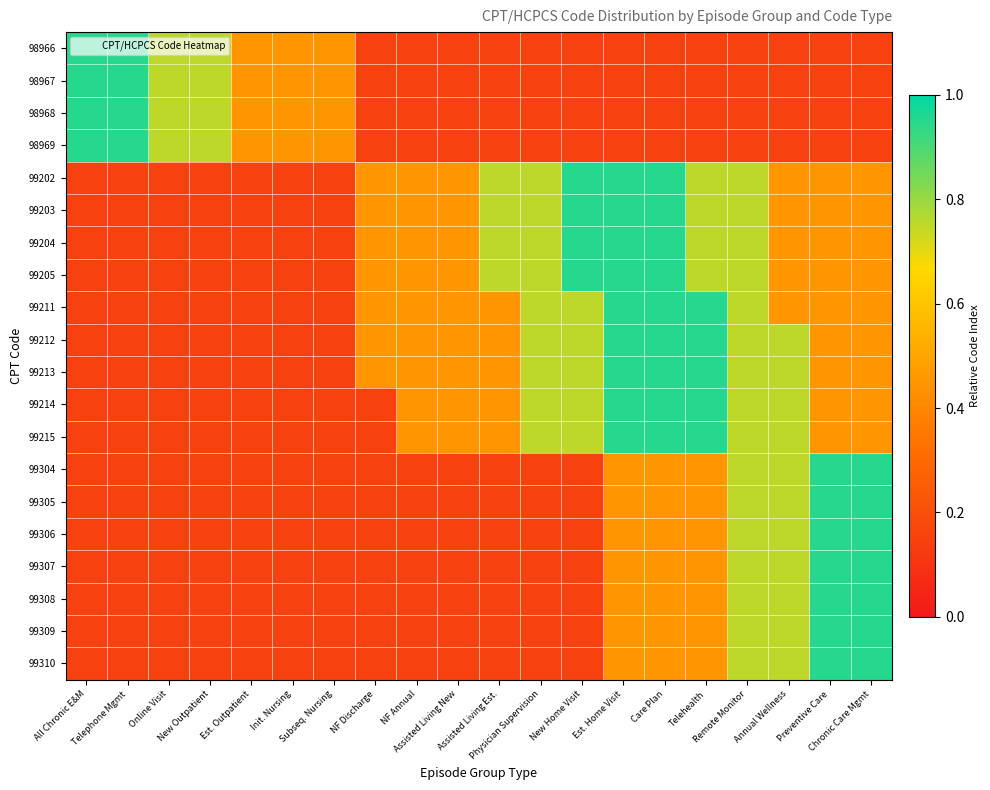

How many data points does each series have?

20